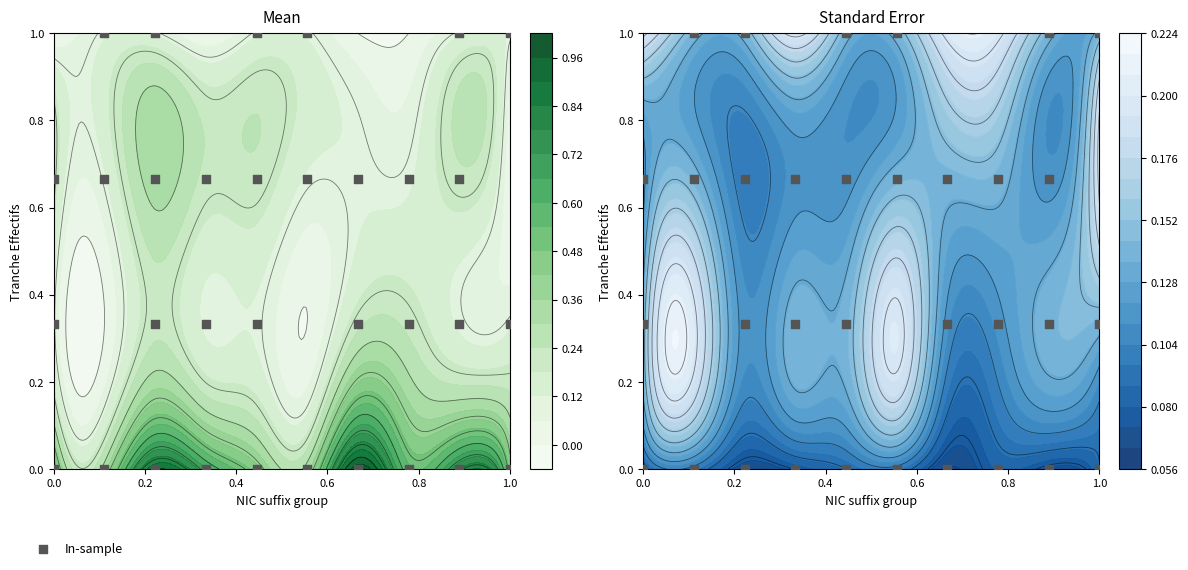

The chart shows a value of 0.5 at 6. True or false?

False